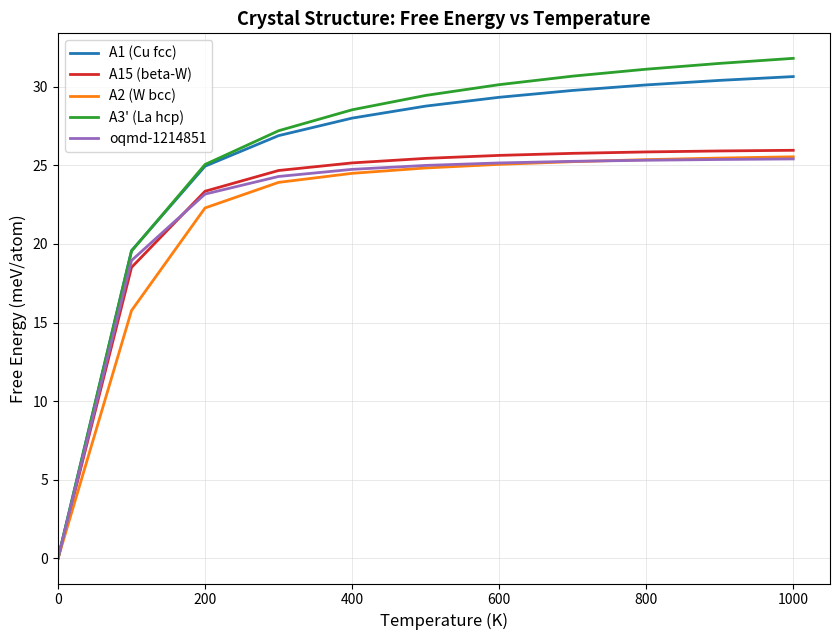

What is the greatest value displayed?

31.8